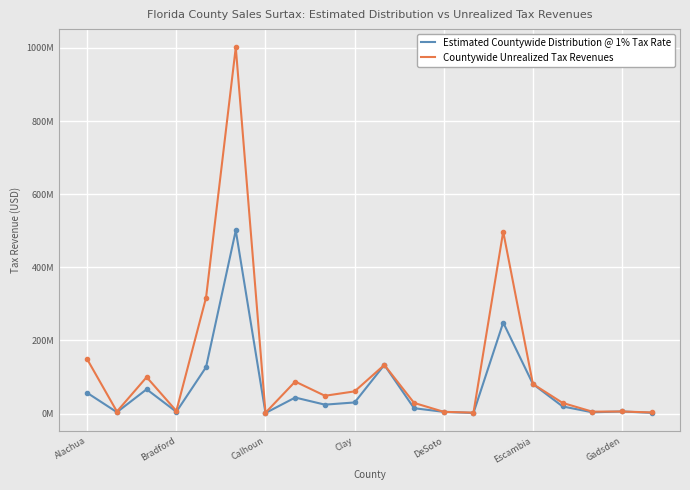

True or false: Estimated Countywide Distribution @ 1% Tax Rate has more than 2 interior local peaks.

True